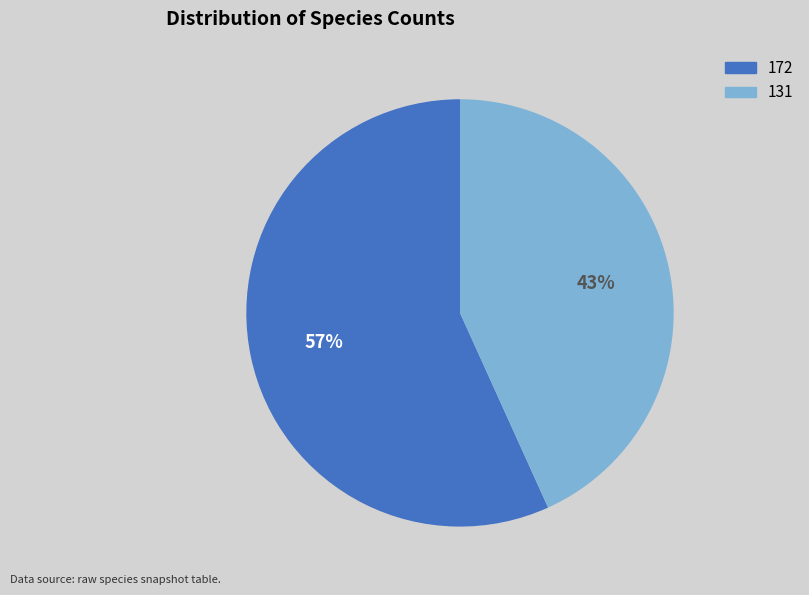

Is 172 the majority of the pie?

Yes